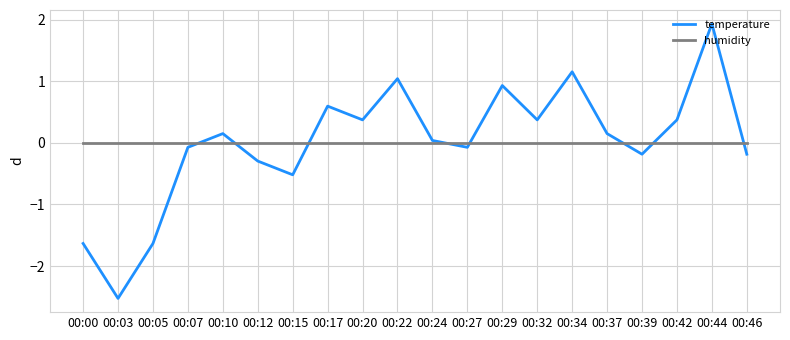

True or false: humidity has a value of 0.0 at 00:29.

True